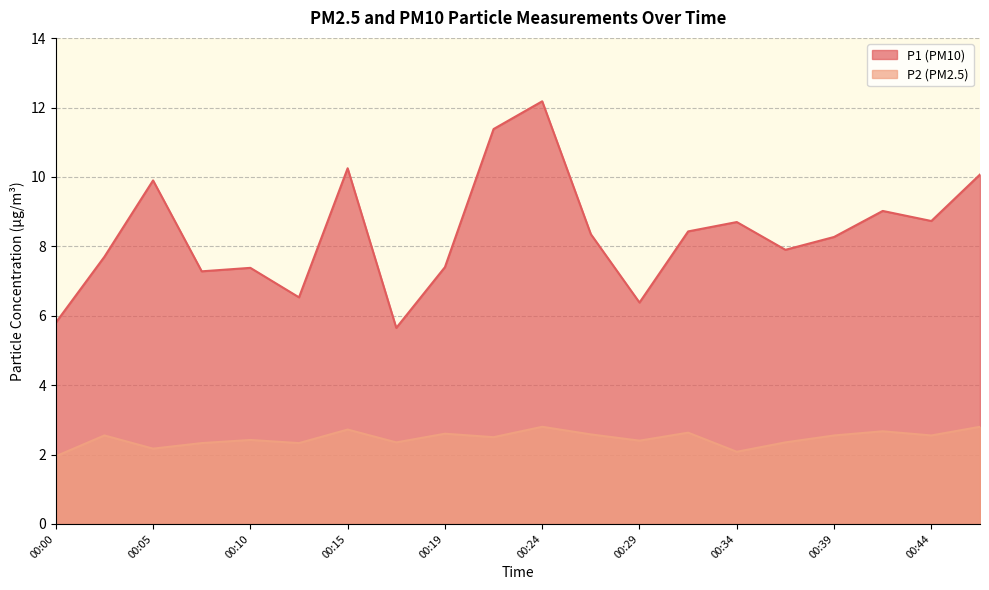

Which category has the highest value across all series?

00:24